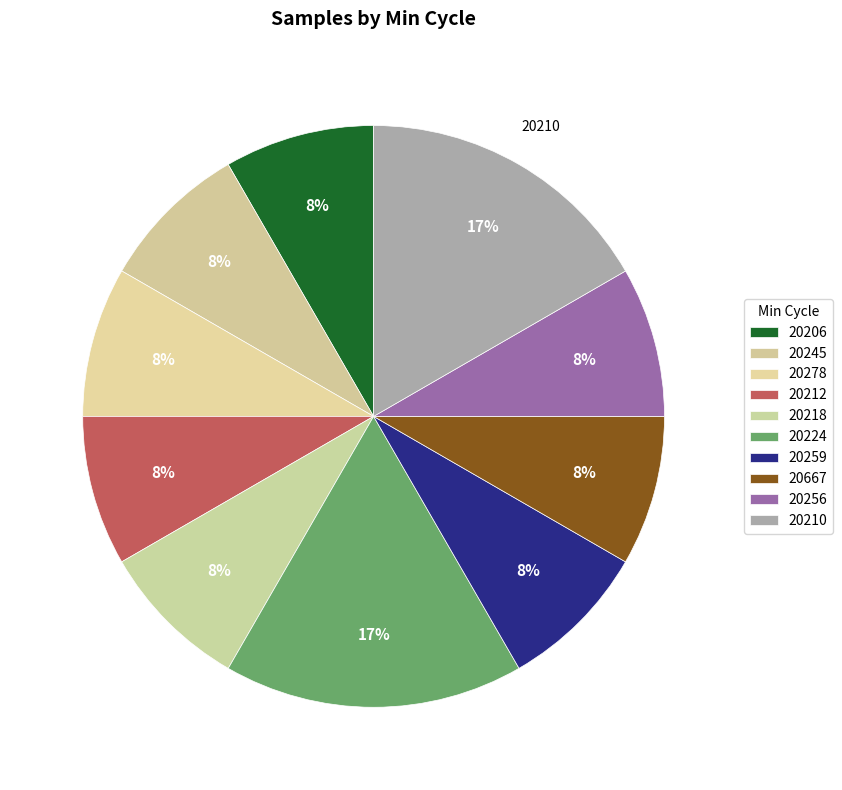

Which has a higher value, 20667 or 20245?

20667